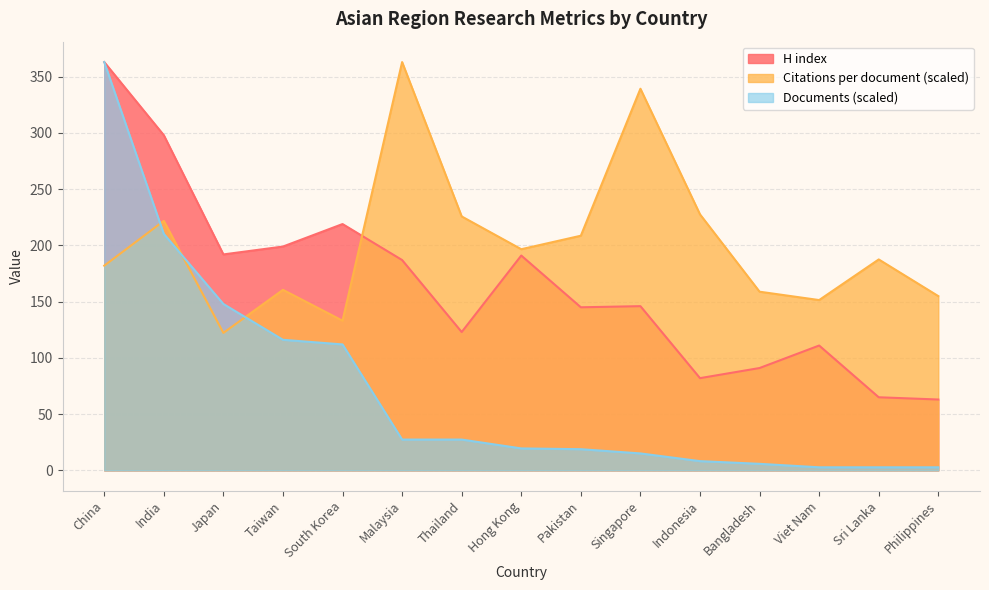

At which label does H index reach its minimum?

Philippines